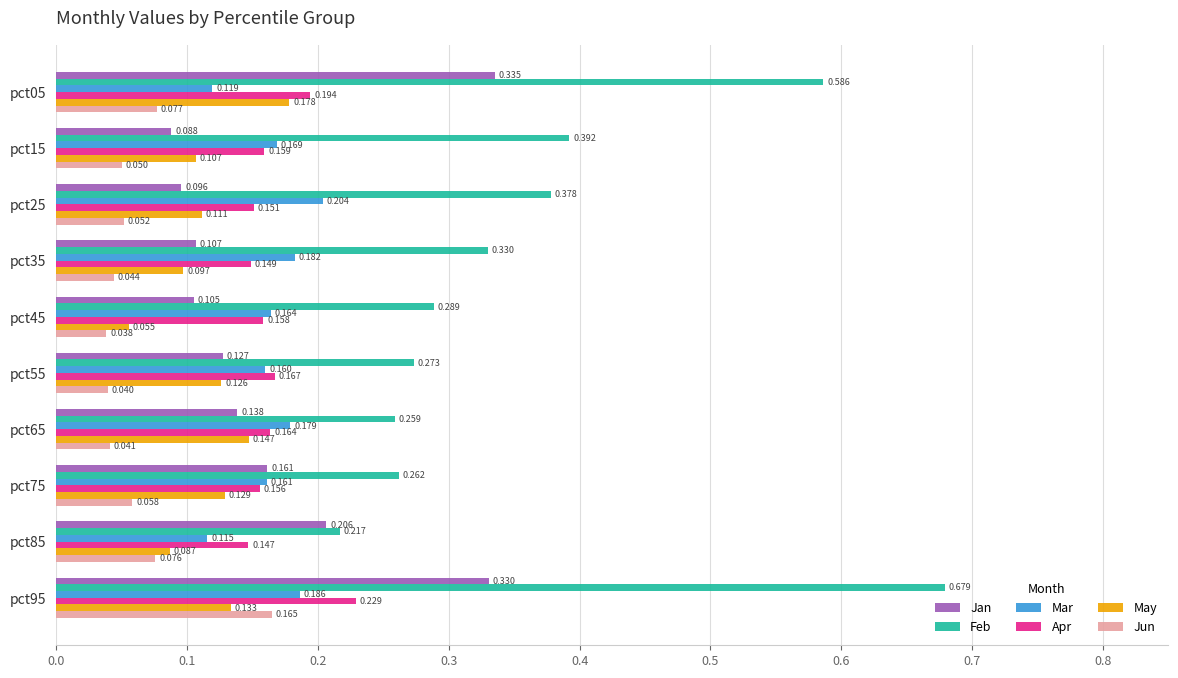

At which category is the sum across all series the highest?

pct95